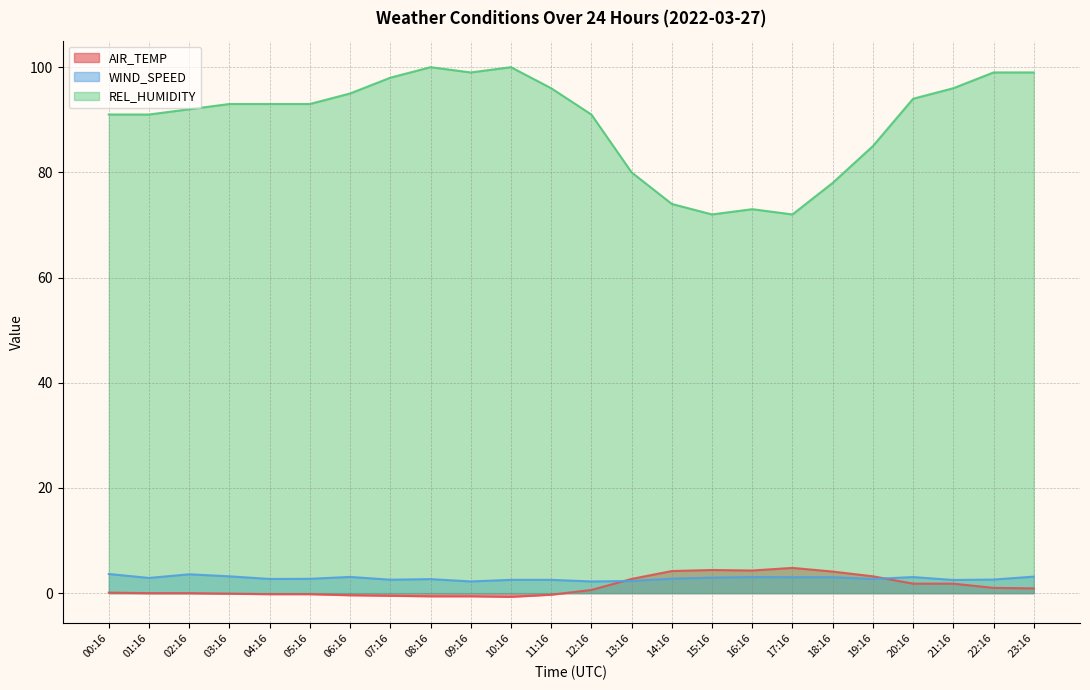

Reading left to right, extract all data points from this chart.

AIR_TEMP: 00:16=0.1	01:16=0.0	02:16=0.0	03:16=-0.1	04:16=-0.2	05:16=-0.2	06:16=-0.4	07:16=-0.5	08:16=-0.6	09:16=-0.6	10:16=-0.7	11:16=-0.3	12:16=0.6	13:16=2.7	14:16=4.2	15:16=4.4	16:16=4.3	17:16=4.8	18:16=4.1	19:16=3.2	20:16=1.8	21:16=1.8	22:16=1.0	23:16=0.9
WIND_SPEED: 00:16=3.6	01:16=2.9	02:16=3.6	03:16=3.2	04:16=2.7	05:16=2.7	06:16=3.1	07:16=2.6	08:16=2.7	09:16=2.2	10:16=2.5	11:16=2.5	12:16=2.2	13:16=2.3	14:16=2.8	15:16=2.9	16:16=3.1	17:16=3.0	18:16=3.0	19:16=2.7	20:16=3.1	21:16=2.5	22:16=2.6	23:16=3.1
REL_HUMIDITY: 00:16=91.0	01:16=91.0	02:16=92.0	03:16=93.0	04:16=93.0	05:16=93.0	06:16=95.0	07:16=98.0	08:16=100.0	09:16=99.0	10:16=100.0	11:16=96.0	12:16=91.0	13:16=80.0	14:16=74.0	15:16=72.0	16:16=73.0	17:16=72.0	18:16=78.0	19:16=85.0	20:16=94.0	21:16=96.0	22:16=99.0	23:16=99.0